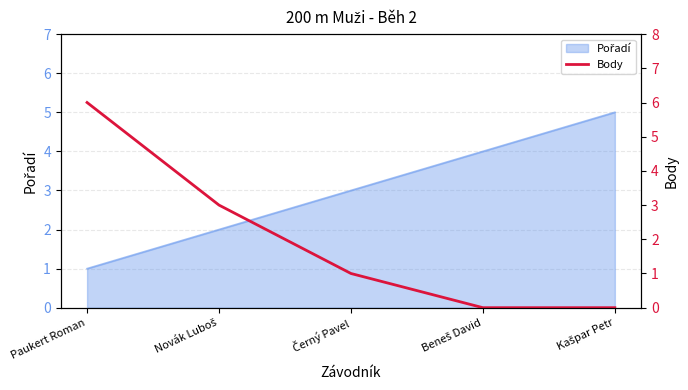

How many data points are less than 1?

2